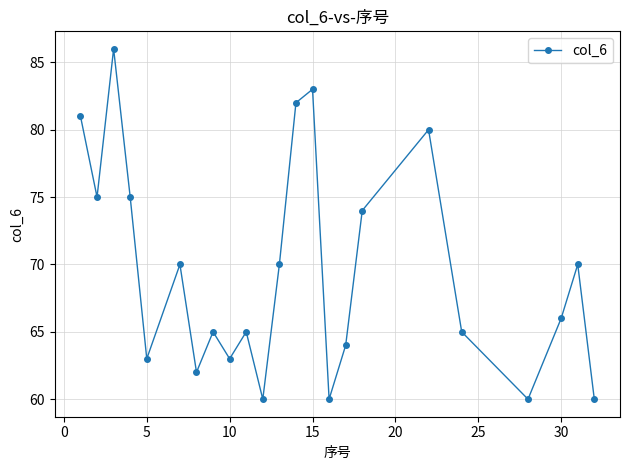

What is the greatest value displayed?

86